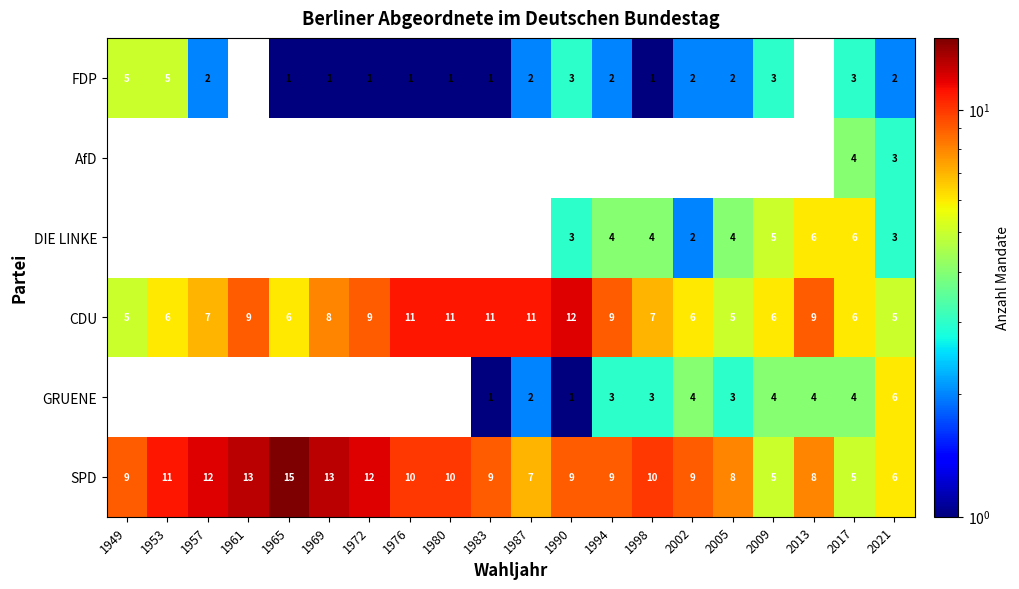

Read the SPD value at 2009, to the nearest 5.

5